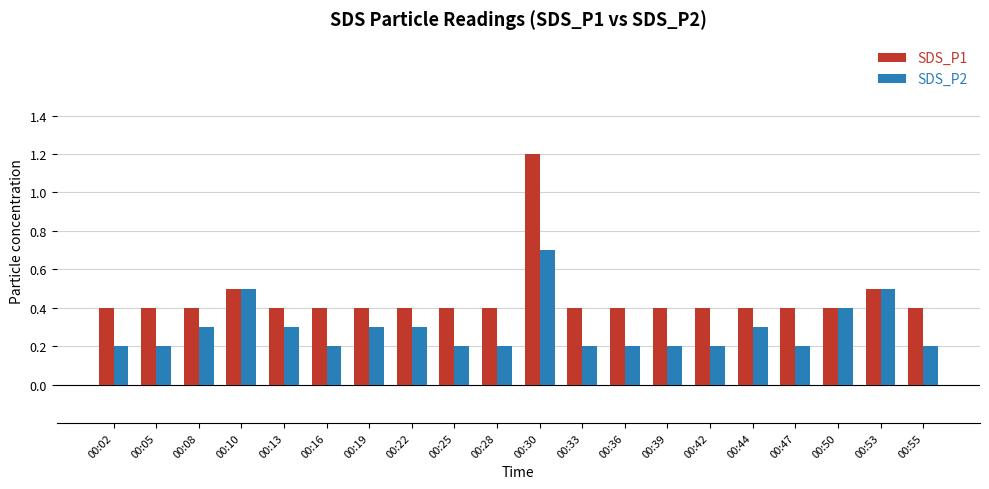

Is it true that SDS_P2 equals 0.2 at 00:39?

True